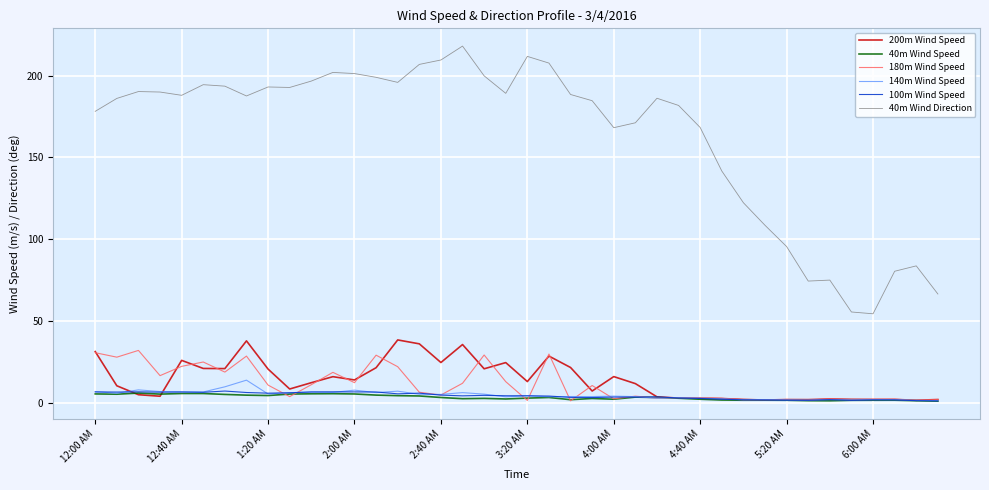

What is the lowest value of the 40m Wind Direction series?

54.3